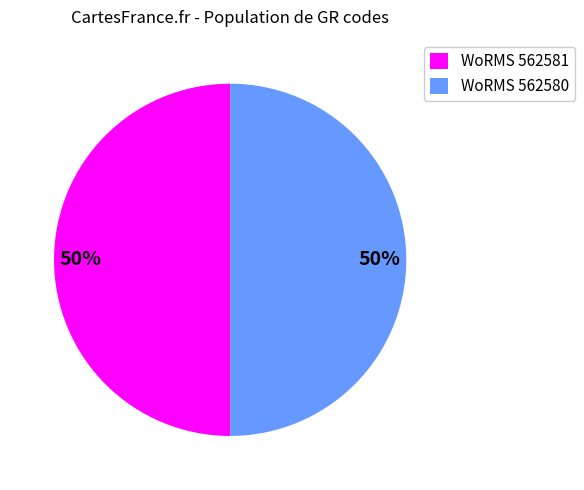

How many slices are in this pie chart?

2